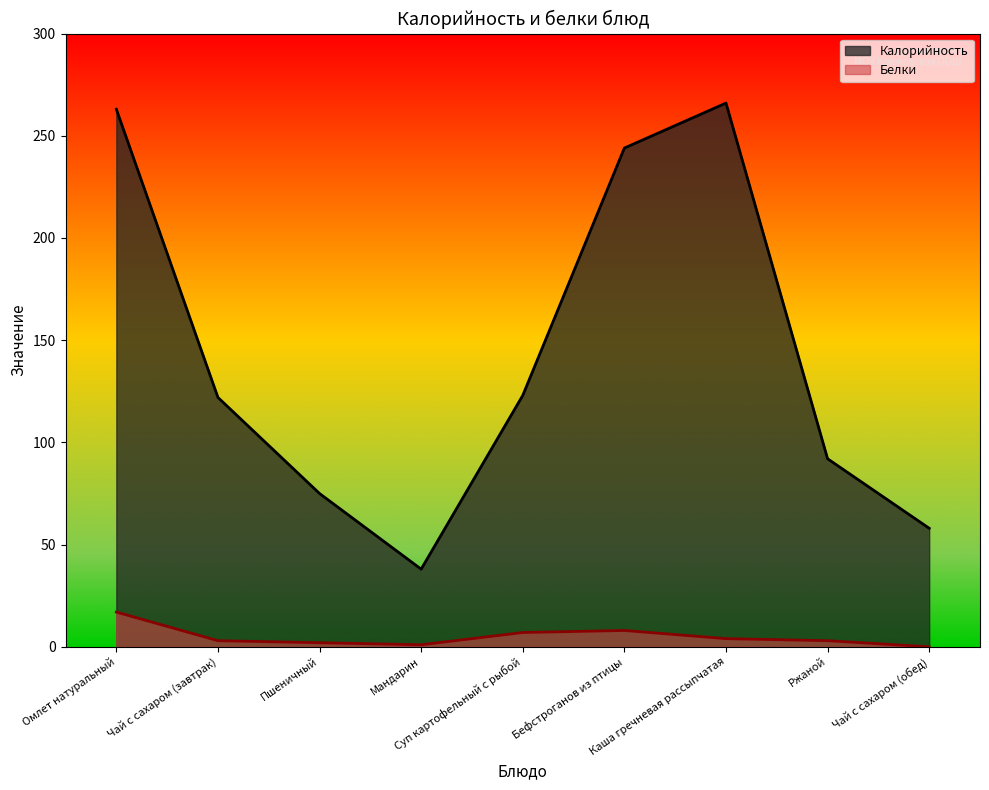

Is it true that Калорийность equals 263 at Омлет натуральный?

True